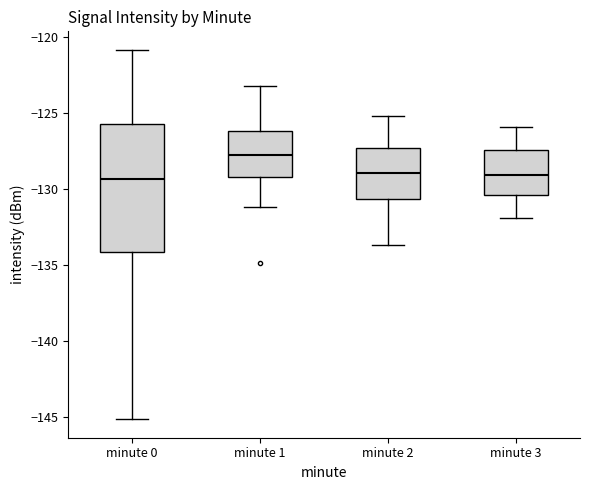

Comparing the boxes themselves (not the whiskers), which one is the tallest?

minute 0